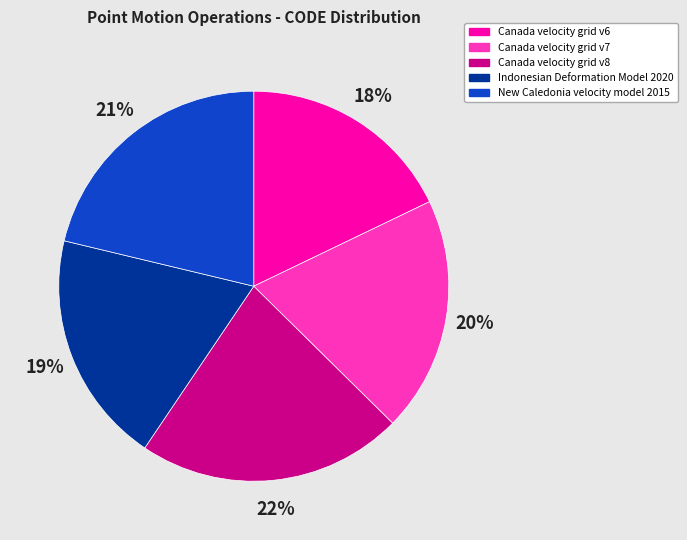

What percentage is the Canada velocity grid v7 slice, to the nearest percent?

20%